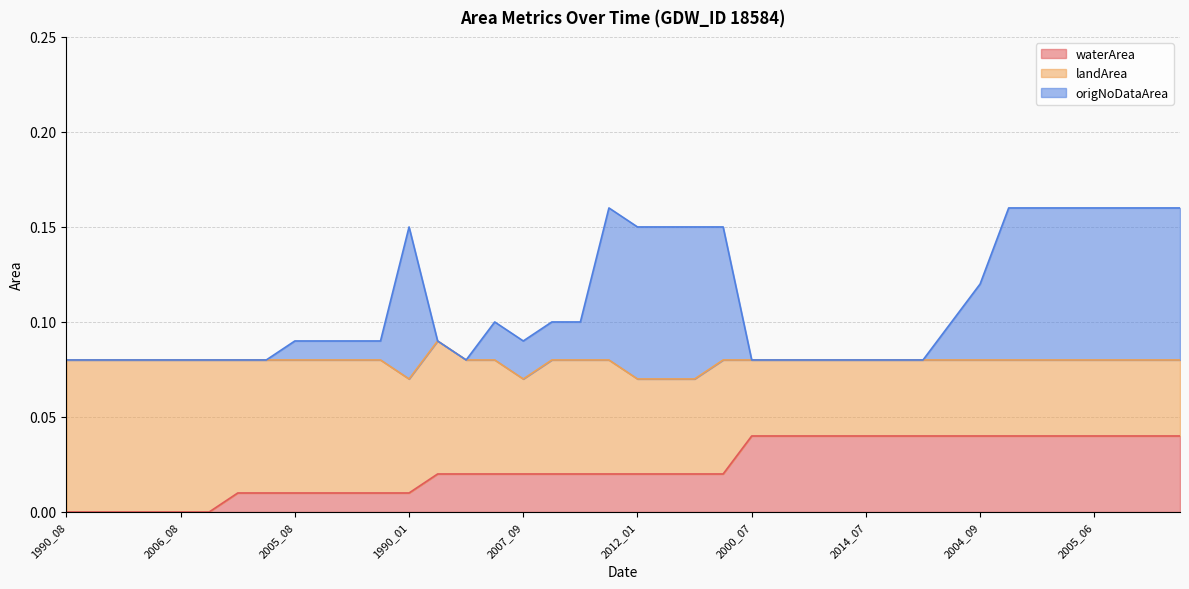

Which series has the widest spread of values?

origNoDataArea